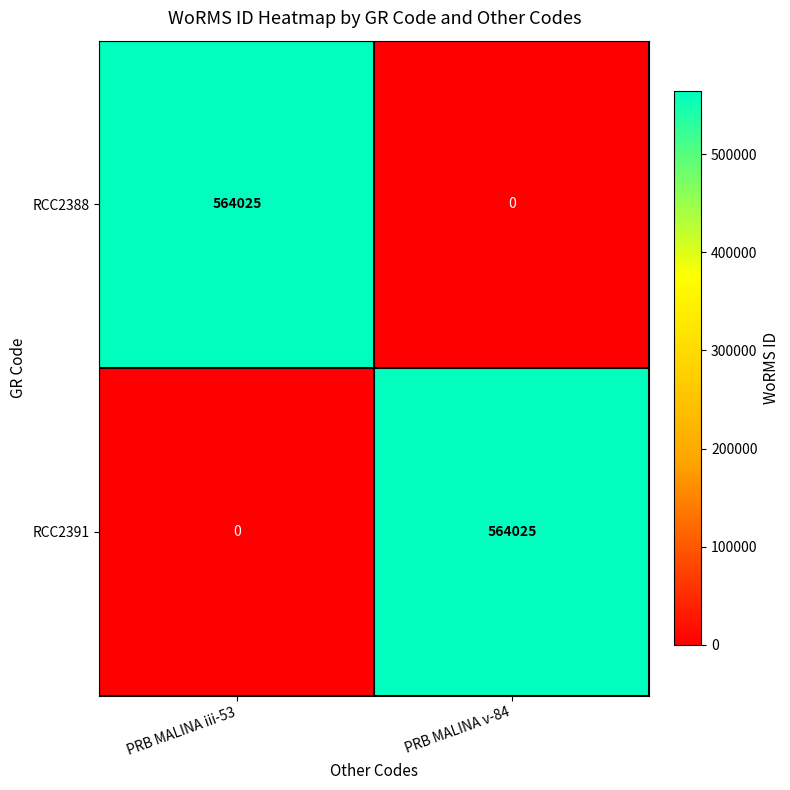

Count the number of categories in the chart.

2